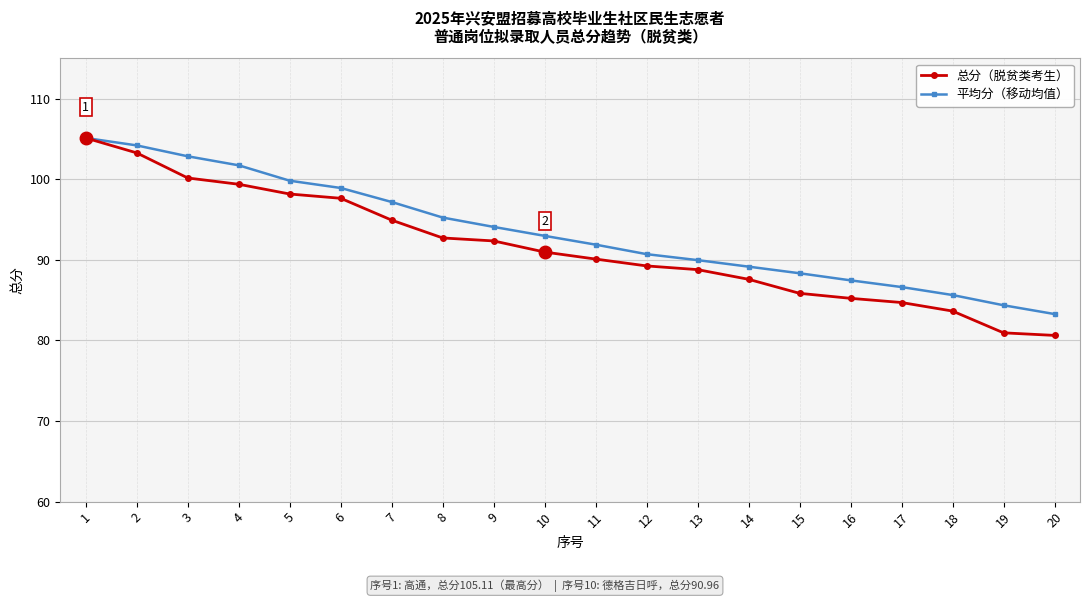

What is the highest value of the 平均分（移动均值） series?

105.1